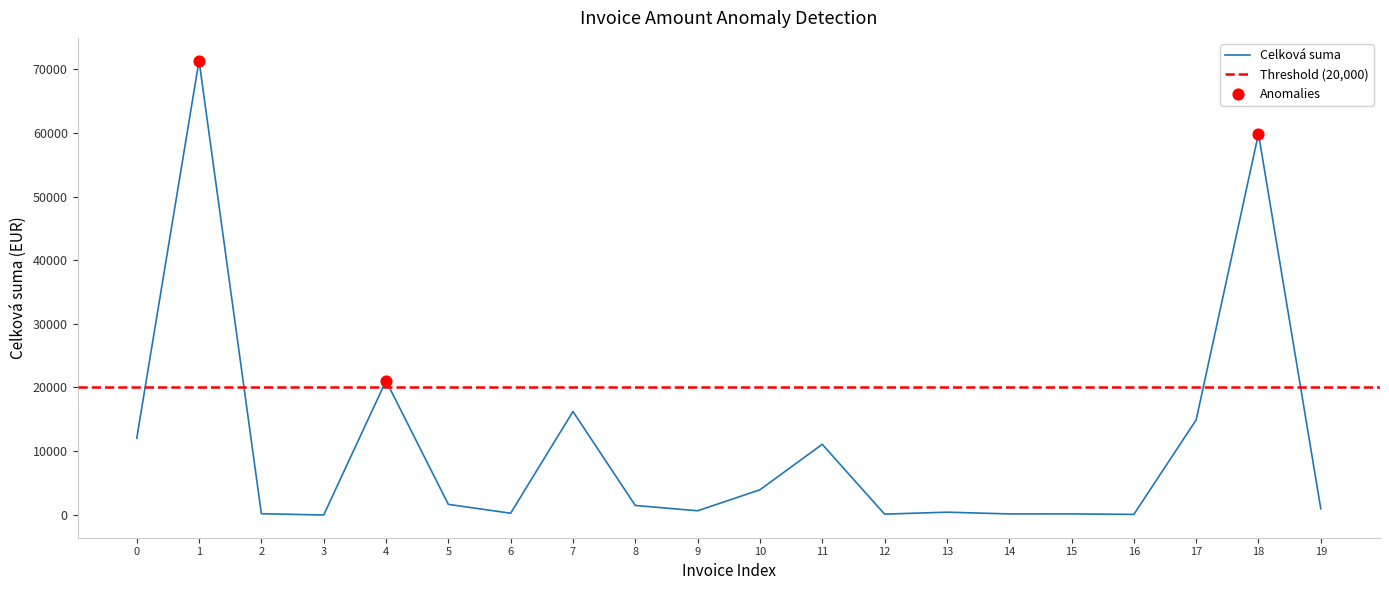

The value of Celková suma at 18 is 89257.0. True or false?

False